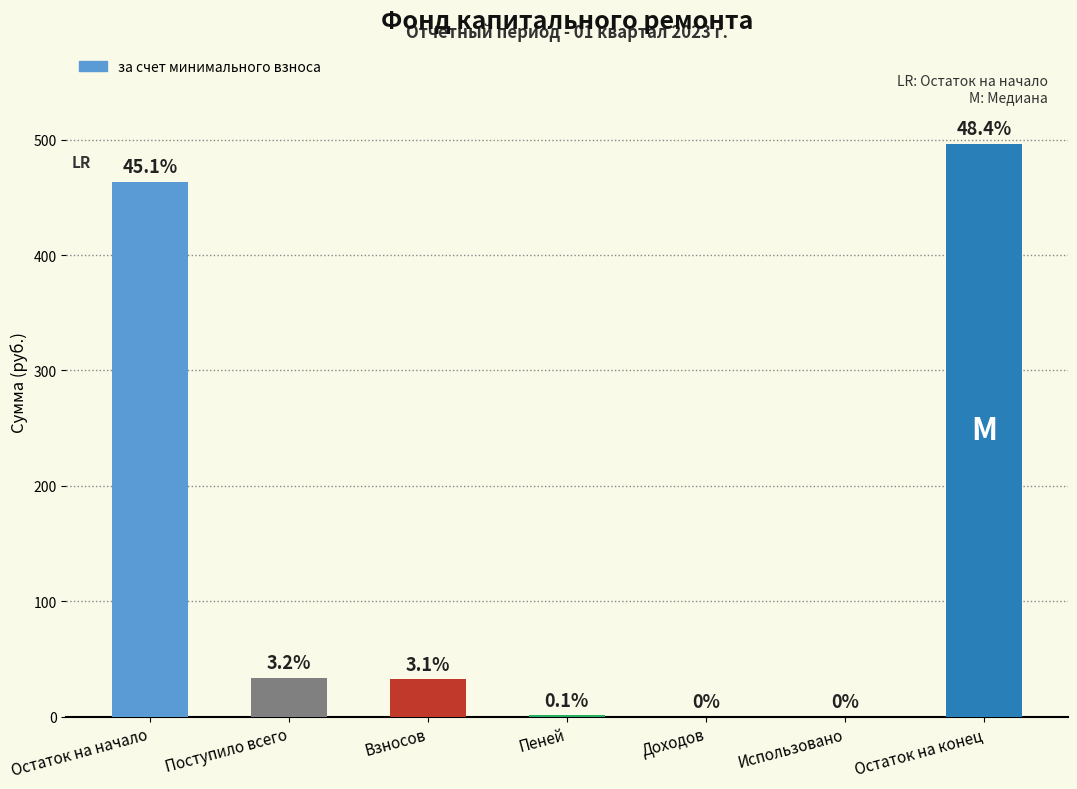

List the labels in order of value, smallest first.

Доходов, Использовано, Пеней, Взносов, Поступило всего, Остаток на начало, Остаток на конец